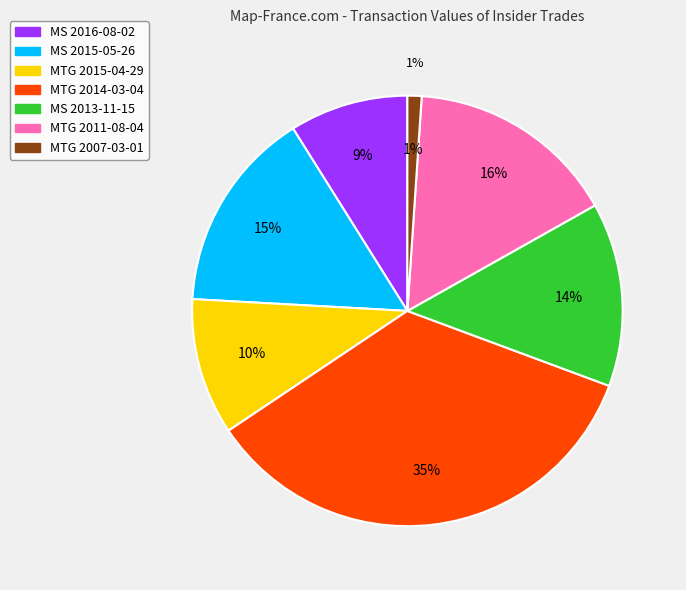

Does MTG 2014-03-04 account for over 50% of the chart?

No